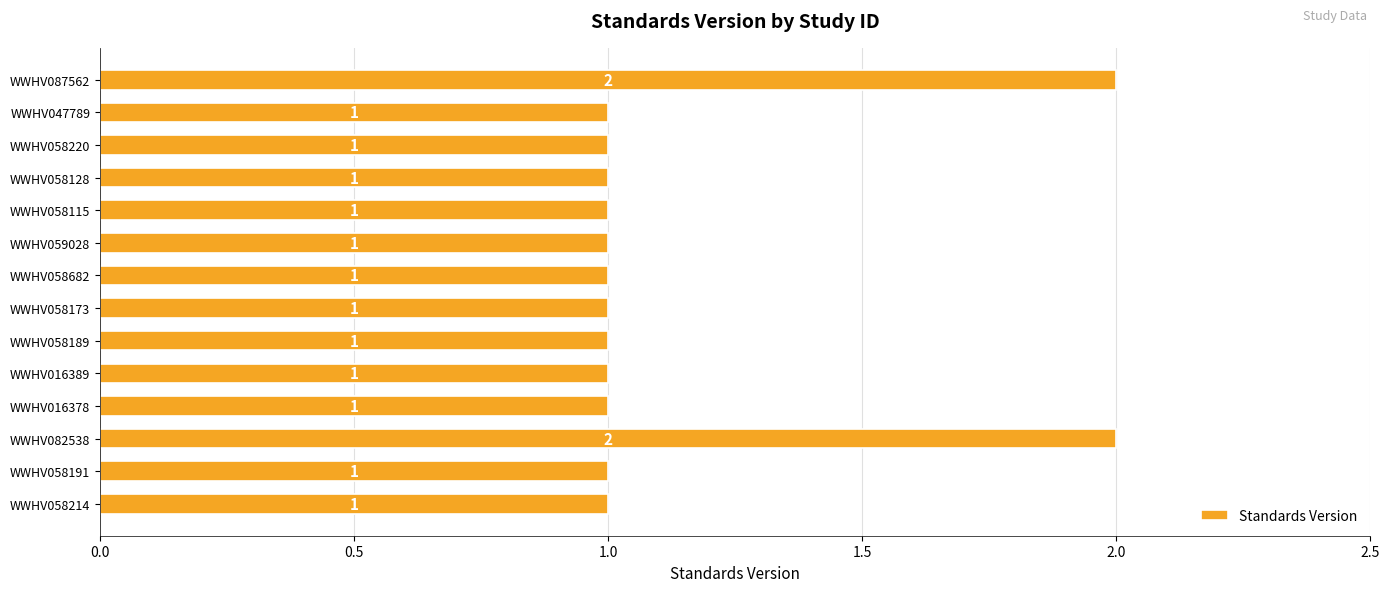

What is the difference between the second highest and second lowest values?

1